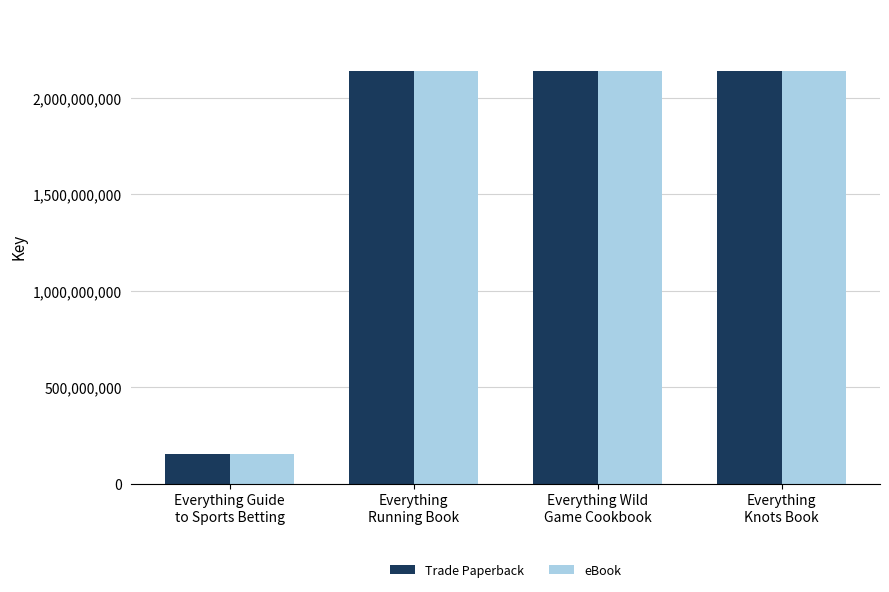

Is the value of eBook at Everything
Running Book greater than the value of Trade Paperback at Everything Guide
to Sports Betting?

Yes